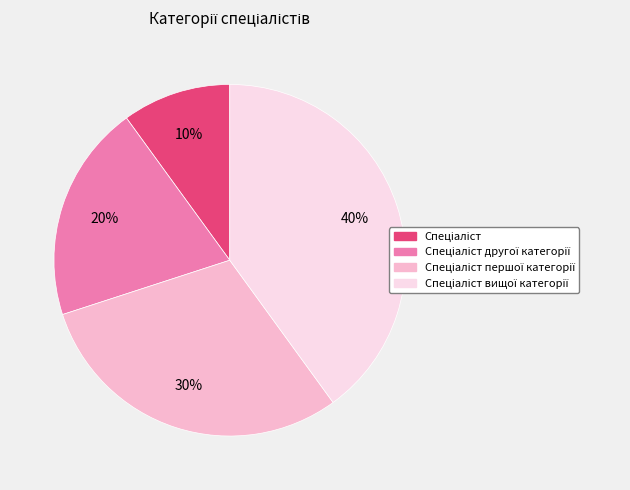

Is there any slice that represents more than half of the pie?

No